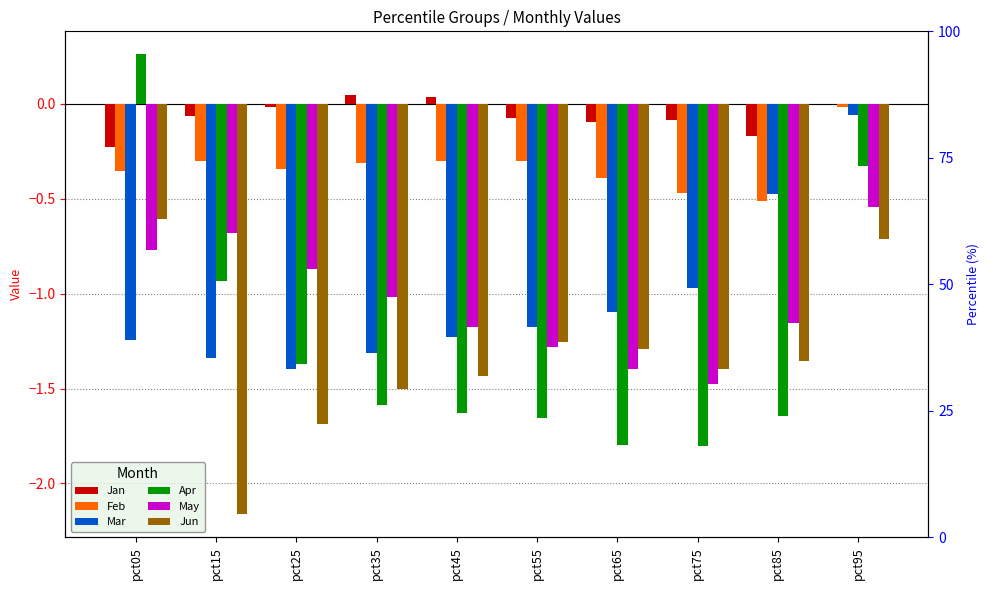

Which series has the largest total across all categories?

Jan